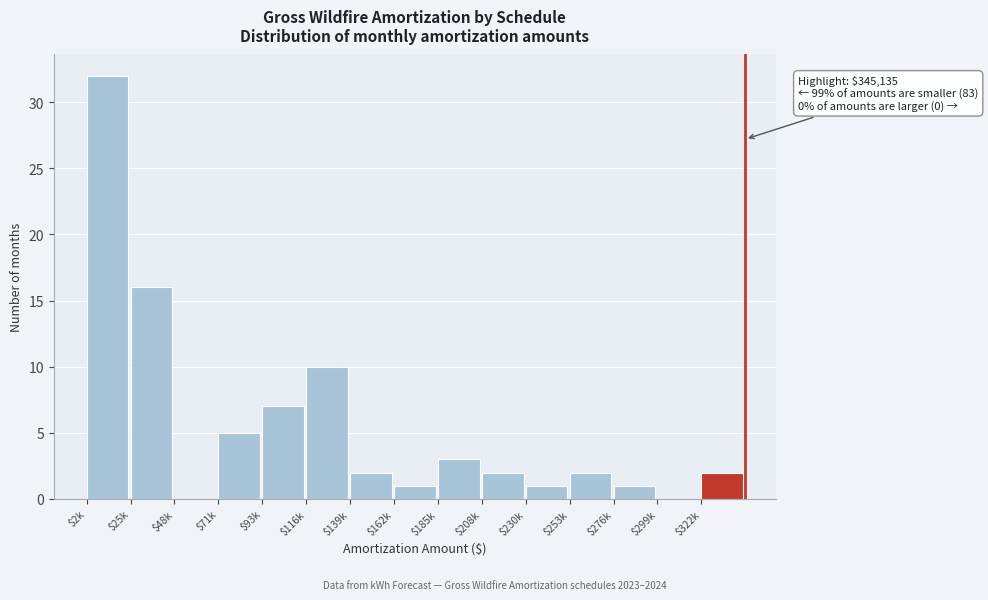

Is it true that the value at $208k is 2?

True